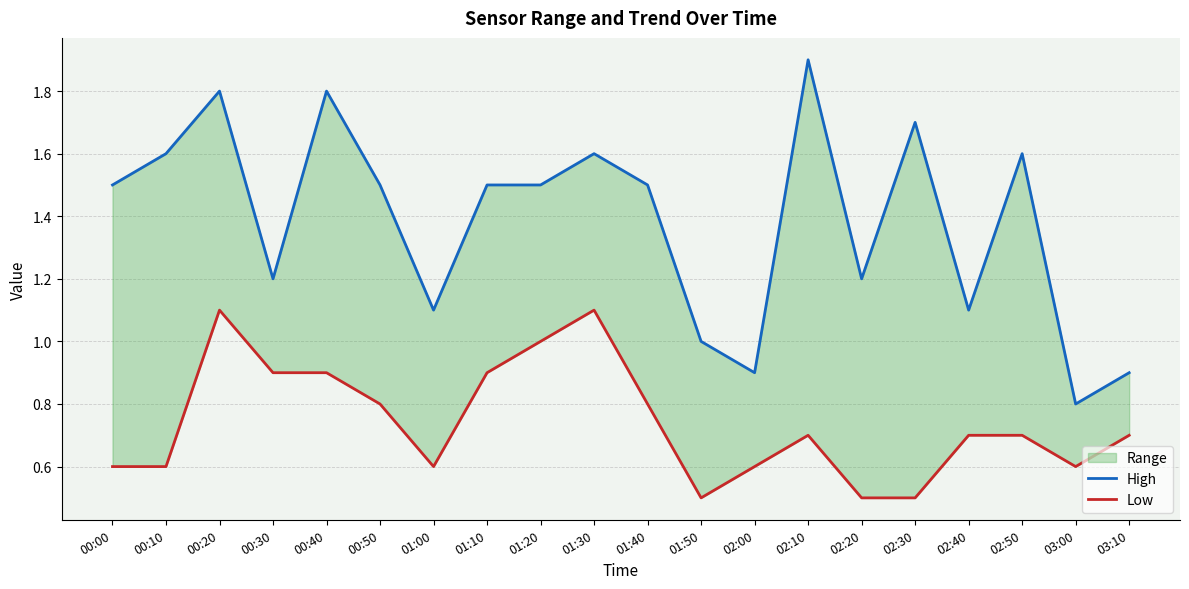

What is the difference between the Low values at 00:30 and 03:00?

0.3